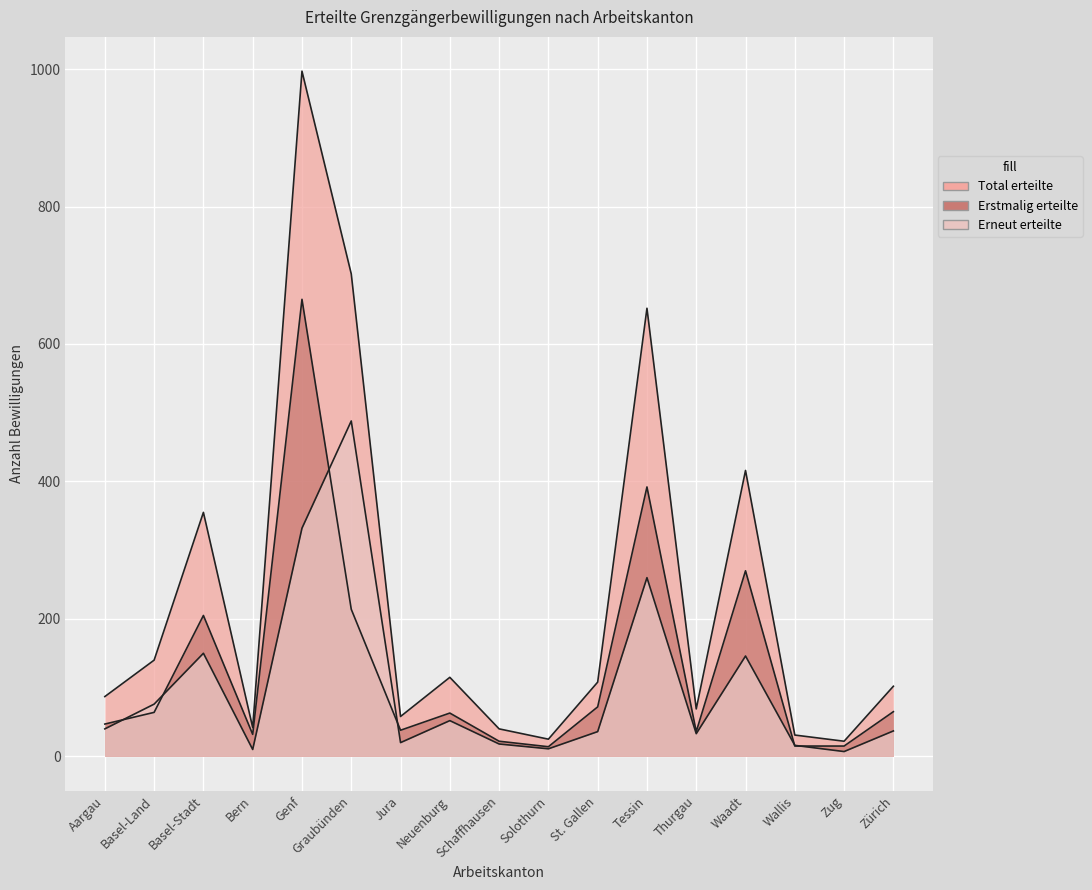

The Total erteilte series shows 7 at Solothurn. True or false?

False